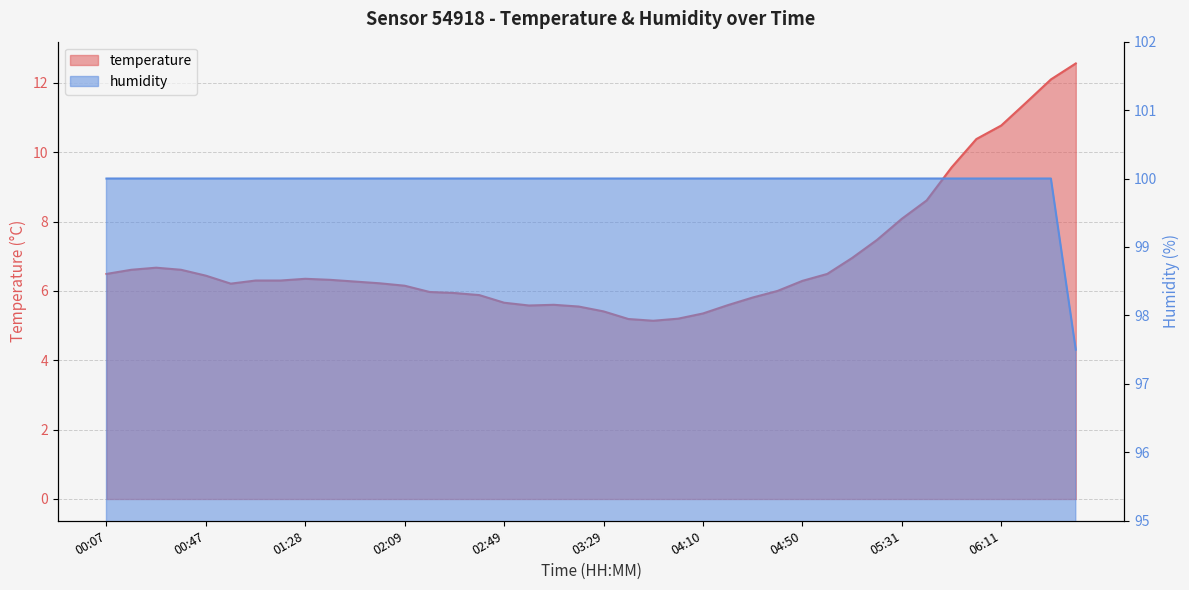

Rank the series by their maximum value, from lowest to highest.

temperature, humidity